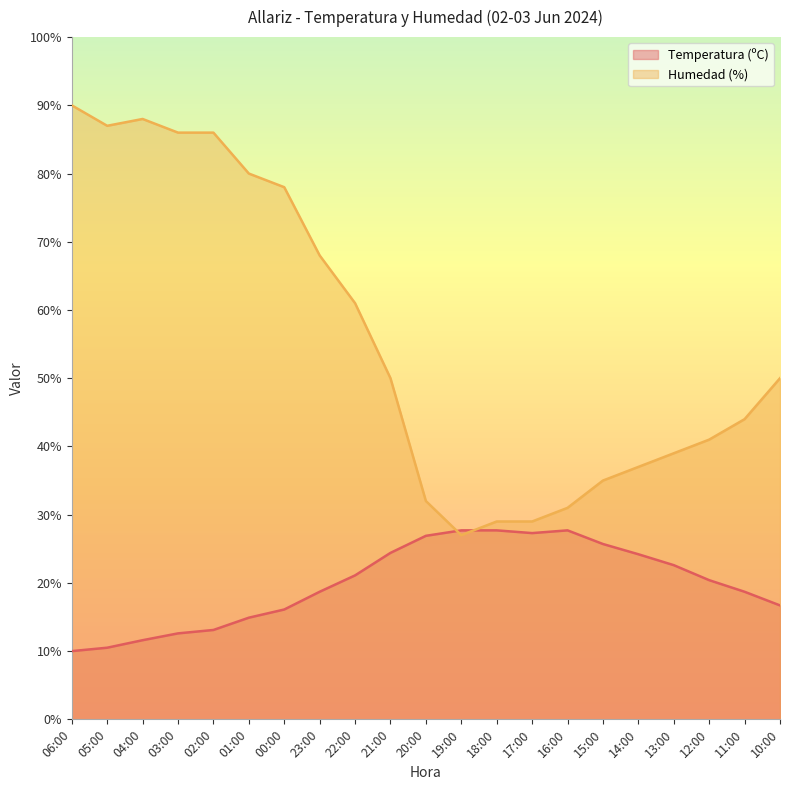

Which label corresponds to the largest value in the chart?

06:00